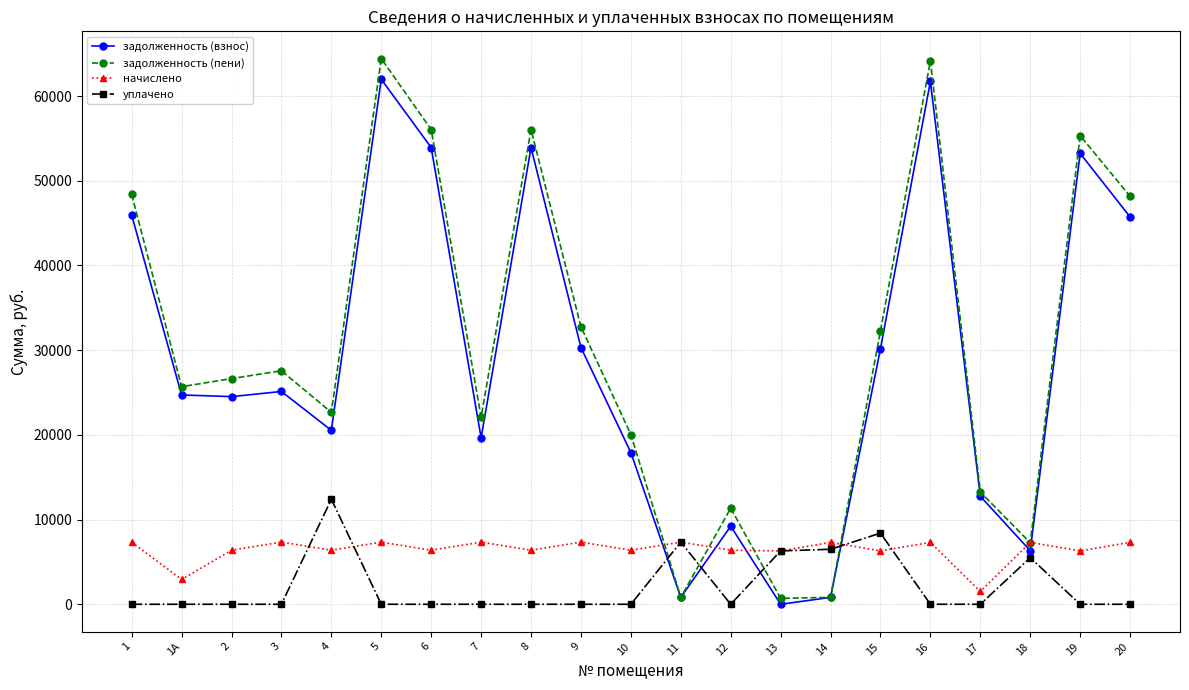

What are all the series names shown in the legend?

задолженность (взнос), задолженность (пени), начислено, уплачено